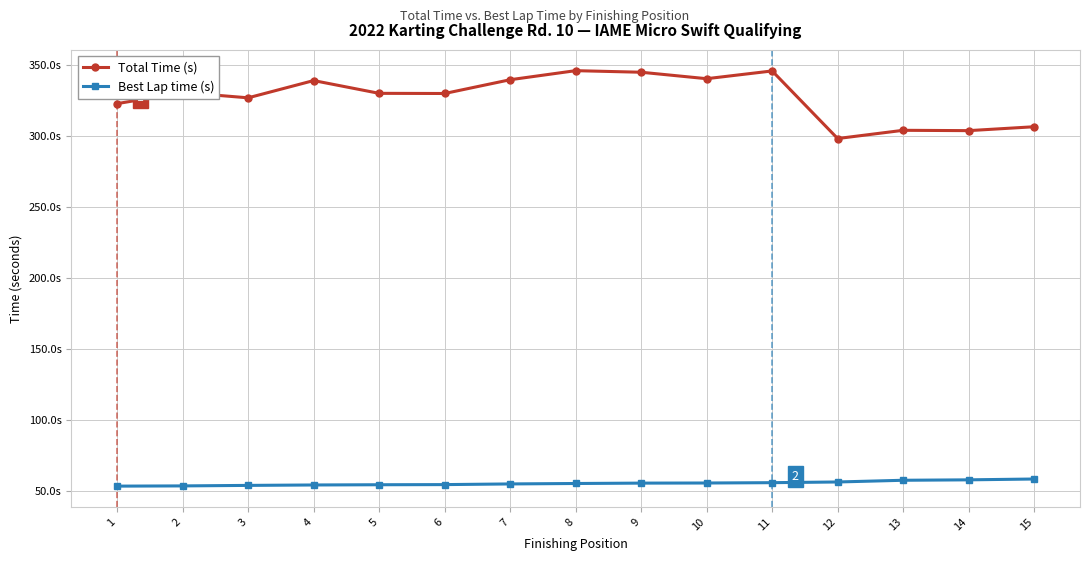

True or false: Best Lap time (s) and Total Time (s) intersect in this chart.

False